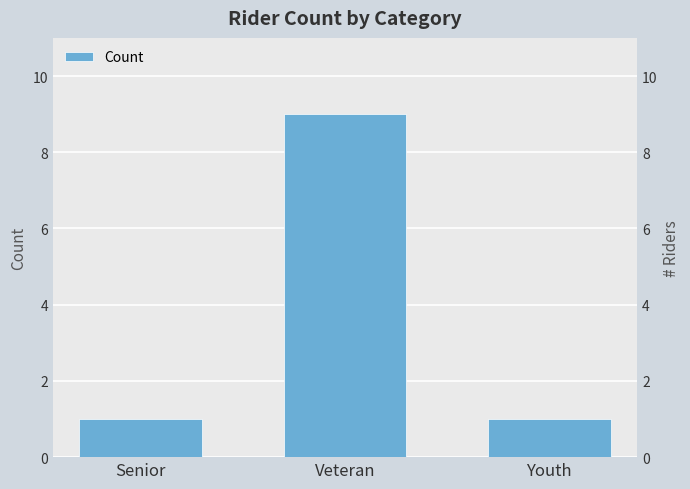

Between Youth and Senior, which is larger?

Youth